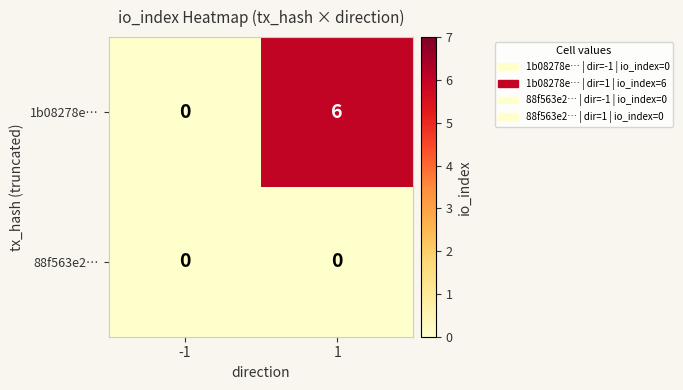

What is the spread (max minus min) of values at 1?

6